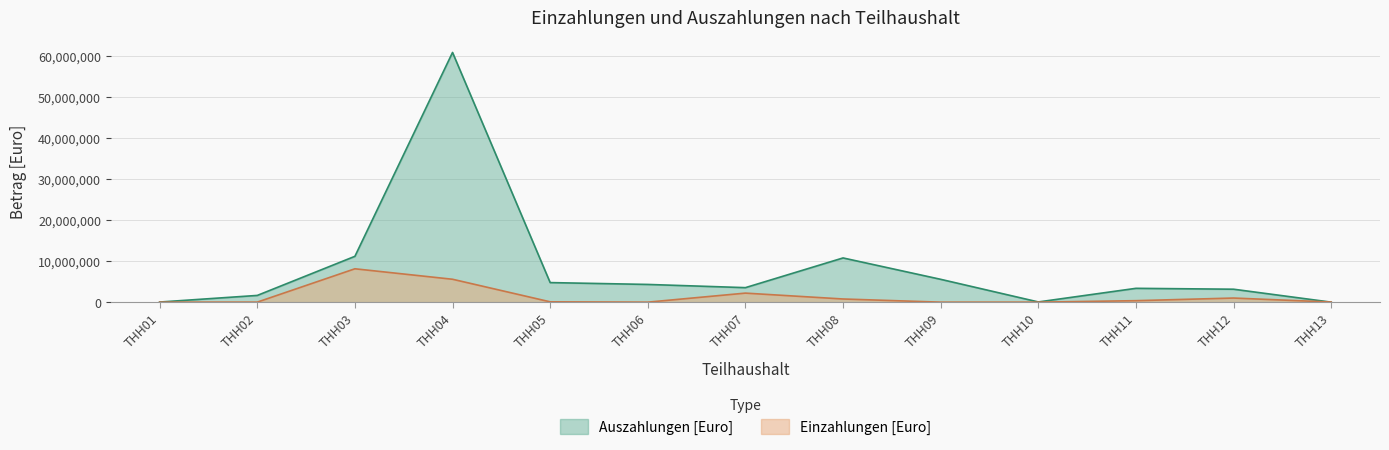

What is the average value of the Auszahlungen [Euro] series?

8388682